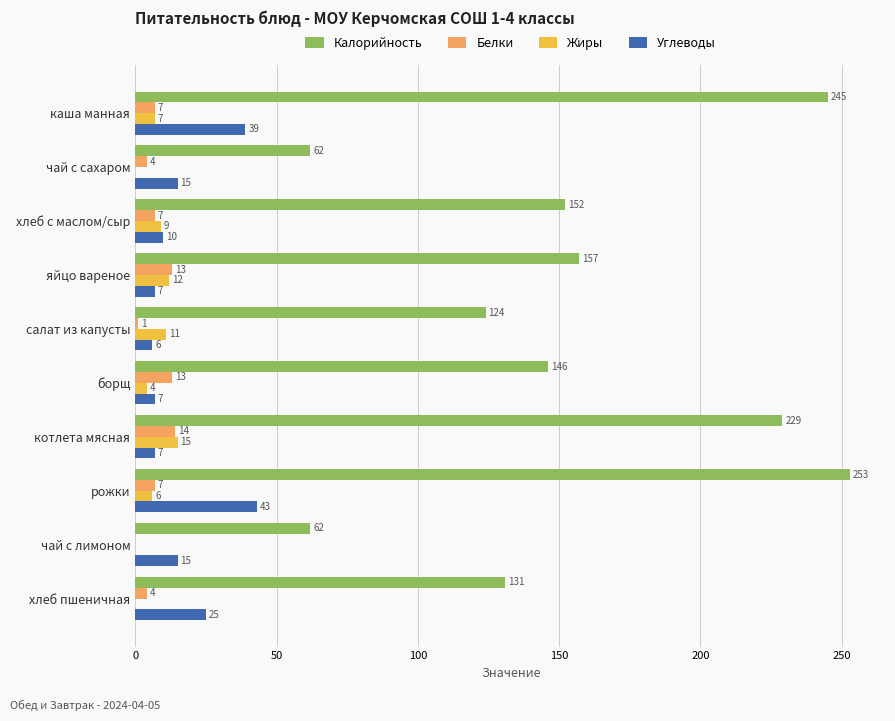

What are all the series names shown in the legend?

Калорийность, Белки, Жиры, Углеводы